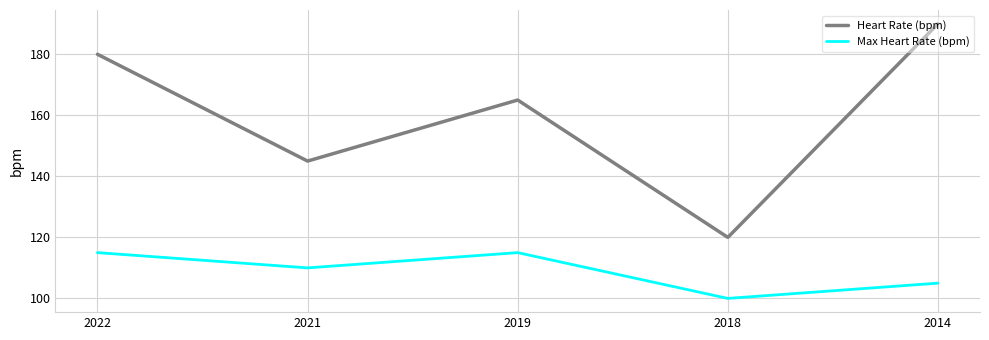

At which label does Max Heart Rate (bpm) reach its minimum?

2018